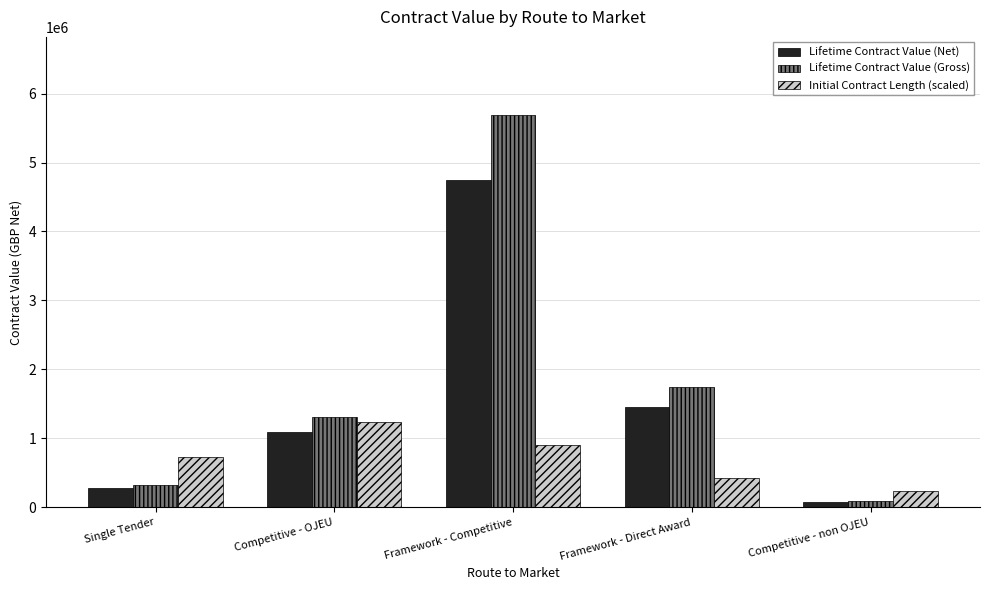

At which category does the chart reach its minimum across all series?

Competitive - non OJEU